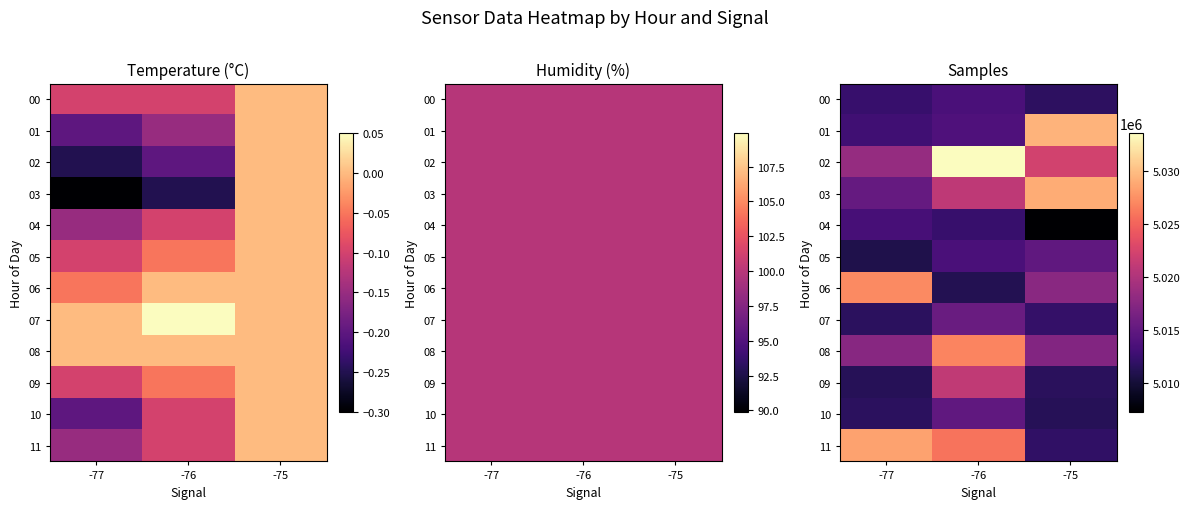

What is the spread (max minus min) of values at -77?

17630